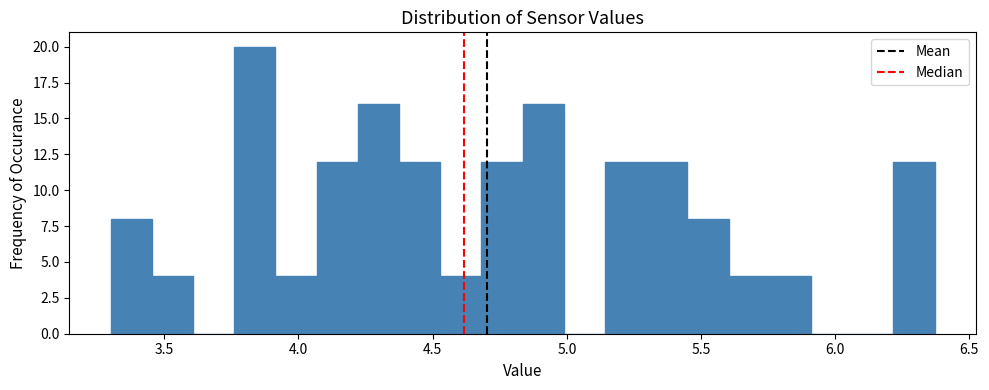

Read against the x-axis, roughly where is the centre of the tallest bar?

3.85